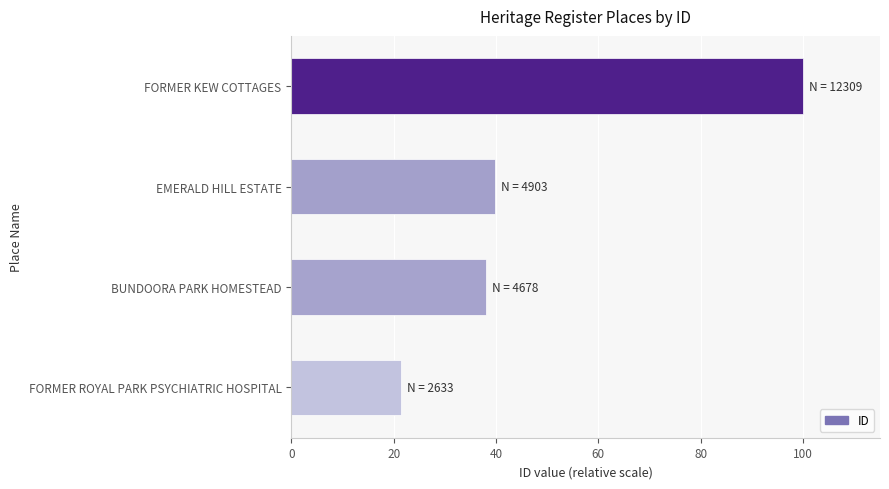

How many data points are less than 39?

2